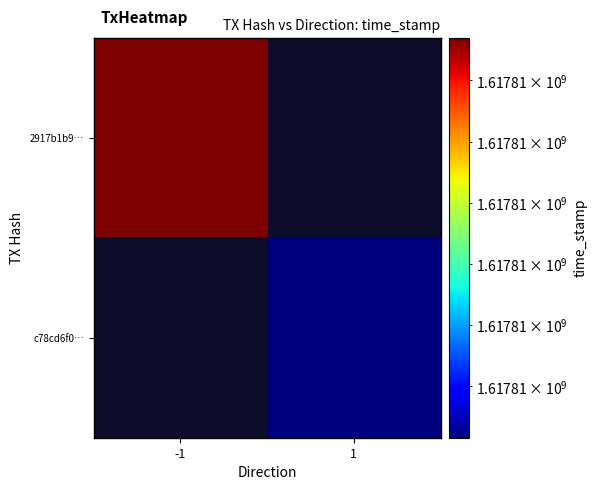

What is the highest value of the c78cd6f0fadc16f7d374e4470397a814a94ee18 series?

1617806808